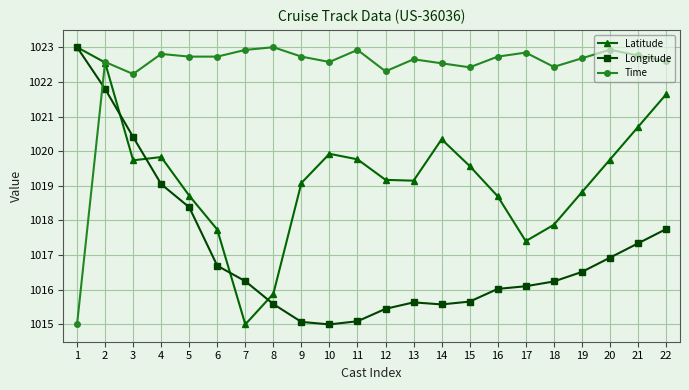

What is the greatest value displayed?

1023.0